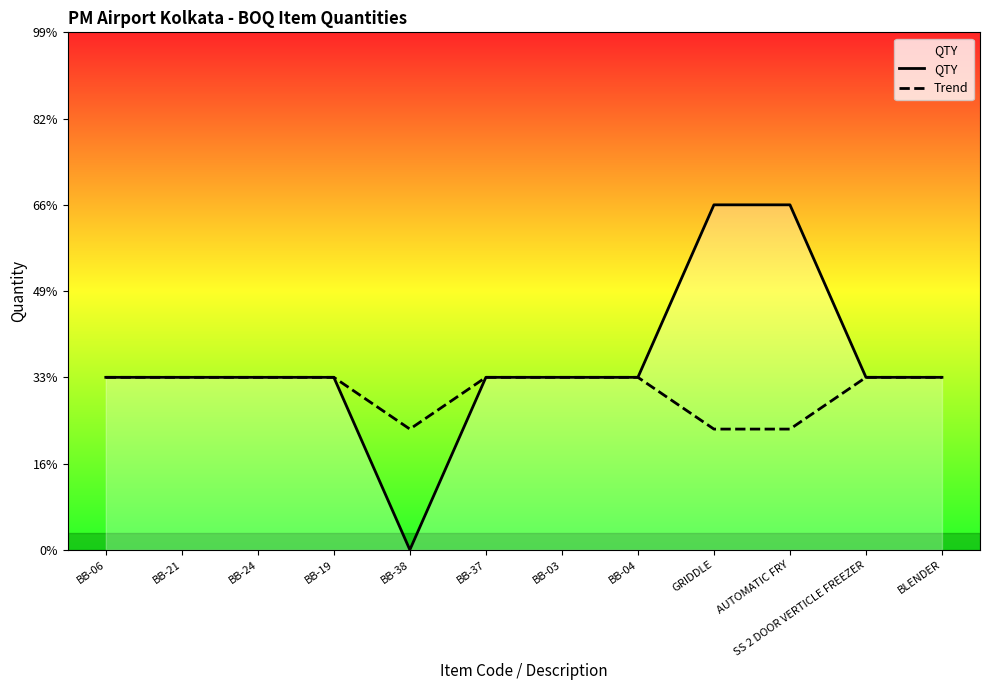

At how many categories does at least one series exceed 1?

2